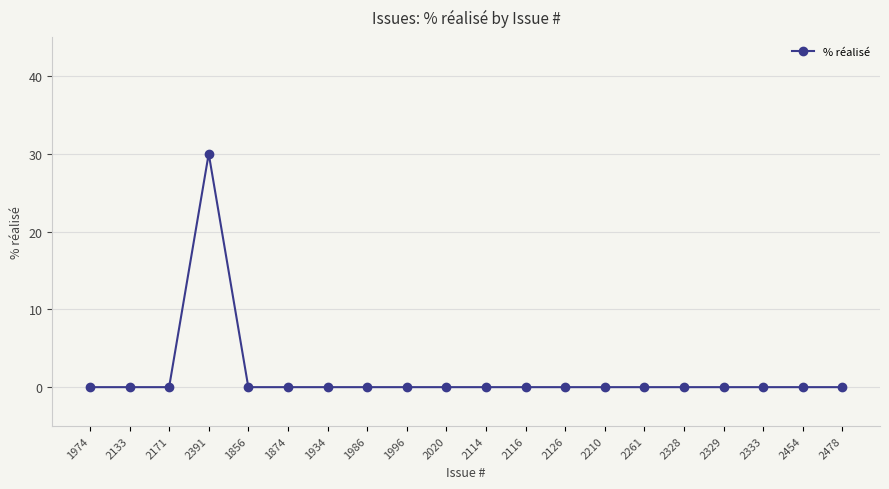

Reading left to right, extract all data points from this chart.

1974=0	2133=0	2171=0	2391=30	1856=0	1874=0	1934=0	1986=0	1996=0	2020=0	2114=0	2116=0	2126=0	2210=0	2261=0	2328=0	2329=0	2333=0	2454=0	2478=0